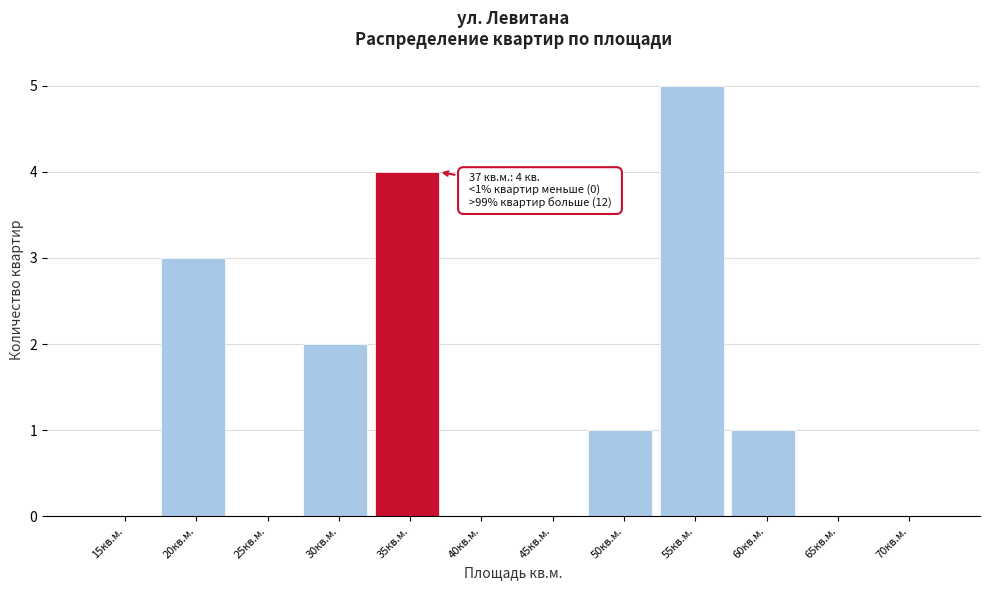

Reading right to left, list all the values displayed in this chart.

70кв.м.=0	65кв.м.=0	60кв.м.=1	55кв.м.=5	50кв.м.=1	45кв.м.=0	40кв.м.=0	35кв.м.=4	30кв.м.=2	25кв.м.=0	20кв.м.=3	15кв.м.=0